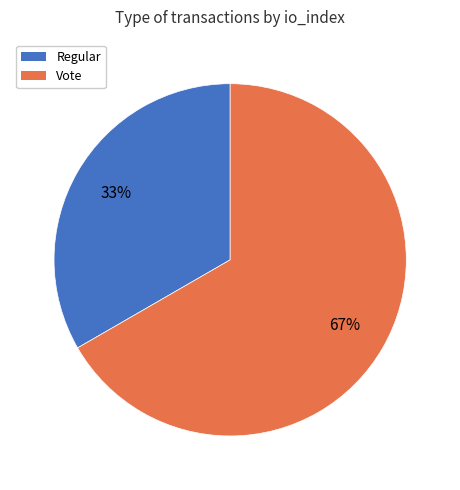

To the nearest percent, what is the average slice percentage?

50%